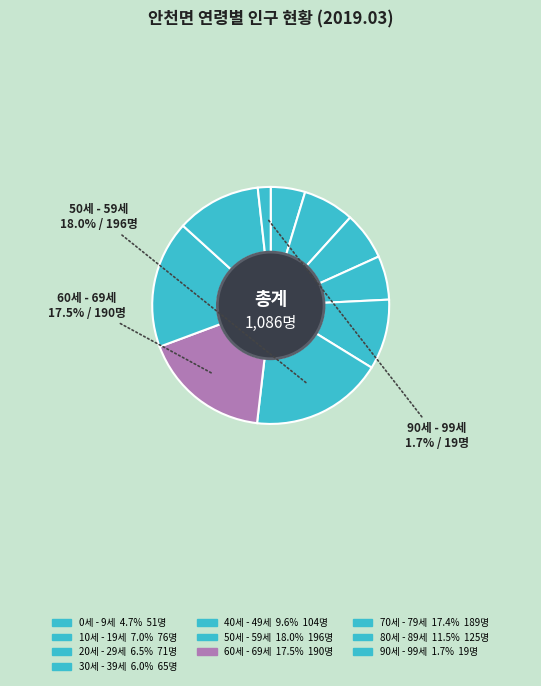

Is it true that 80세 - 89세 is 12% of the pie?

True